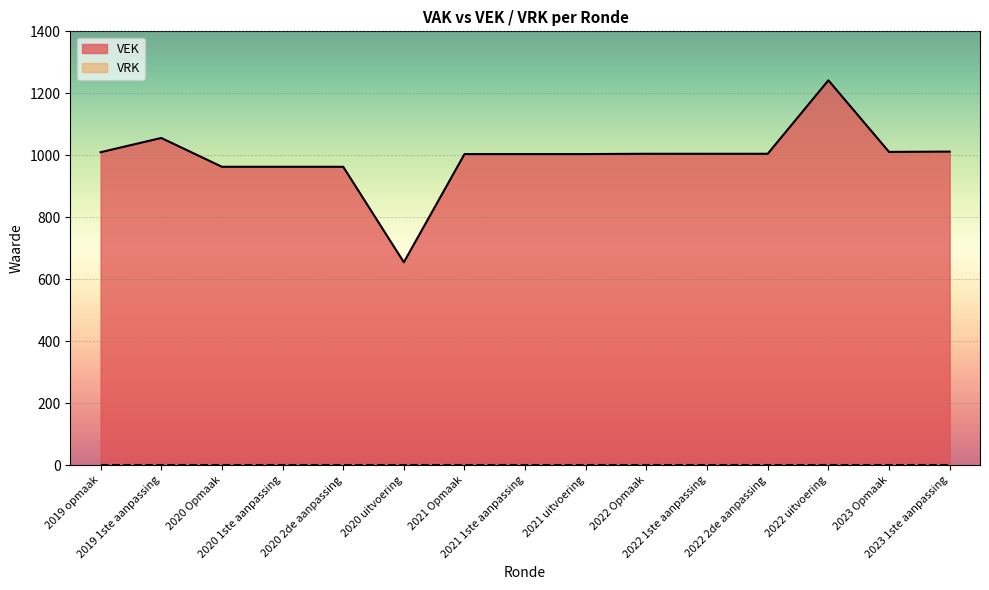

List the labels in order of value, smallest first.

2020 uitvoering, 2020 Opmaak, 2020 1ste aanpassing, 2020 2de aanpassing, 2021 Opmaak, 2021 1ste aanpassing, 2021 uitvoering, 2022 Opmaak, 2022 1ste aanpassing, 2022 2de aanpassing, 2019 opmaak, 2023 Opmaak, 2023 1ste aanpassing, 2019 1ste aanpassing, 2022 uitvoering